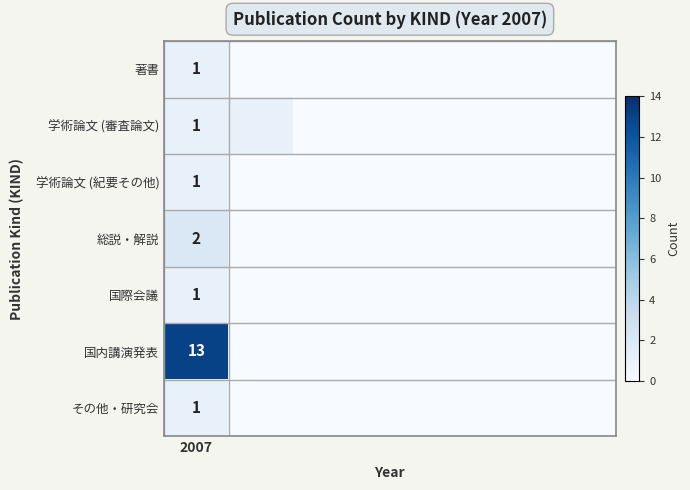

Rank the series at 2007 from lowest to highest value.

著書, 学術論文 (審査論文), 学術論文 (紀要その他), 国際会議, その他・研究会, 総説・解説, 国内講演発表